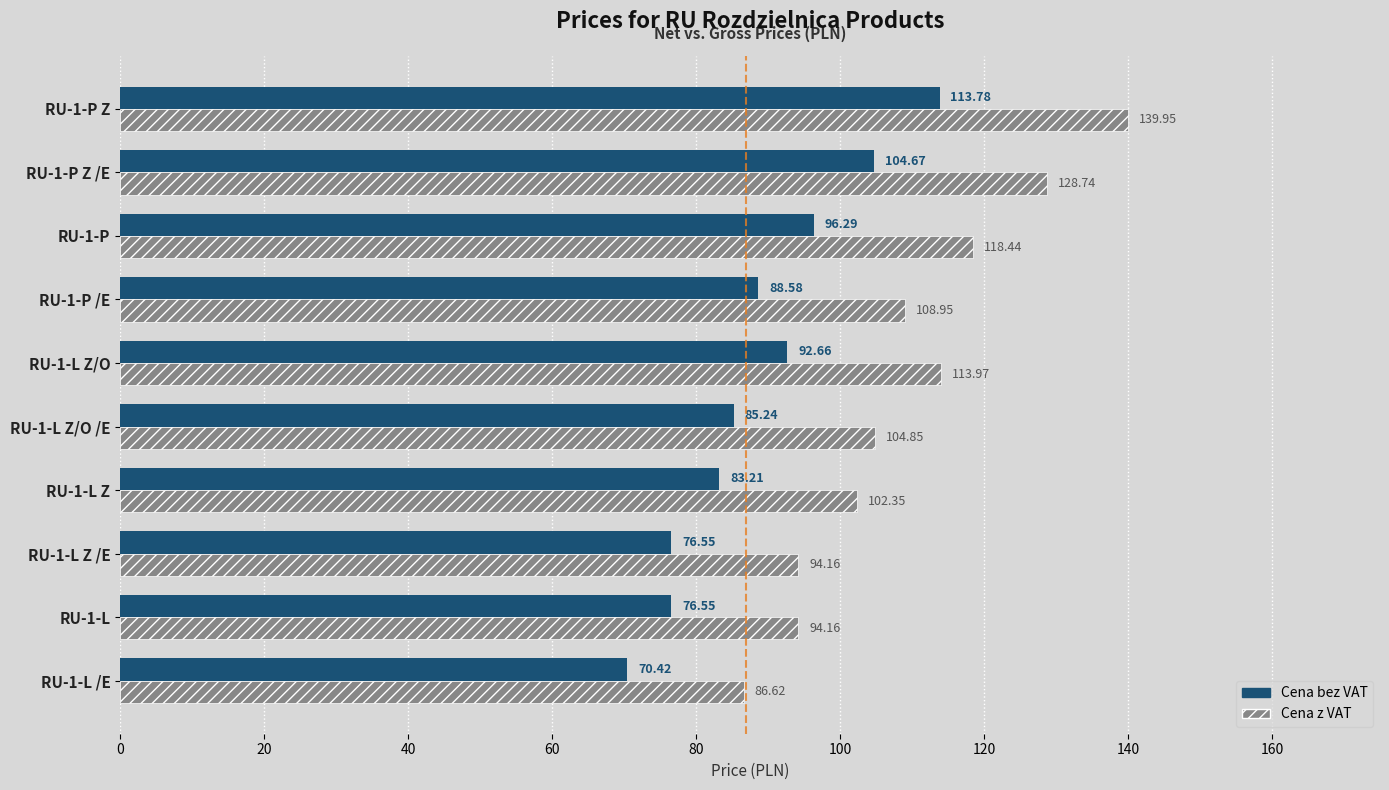

What is the average value of the Cena z VAT series?

109.2